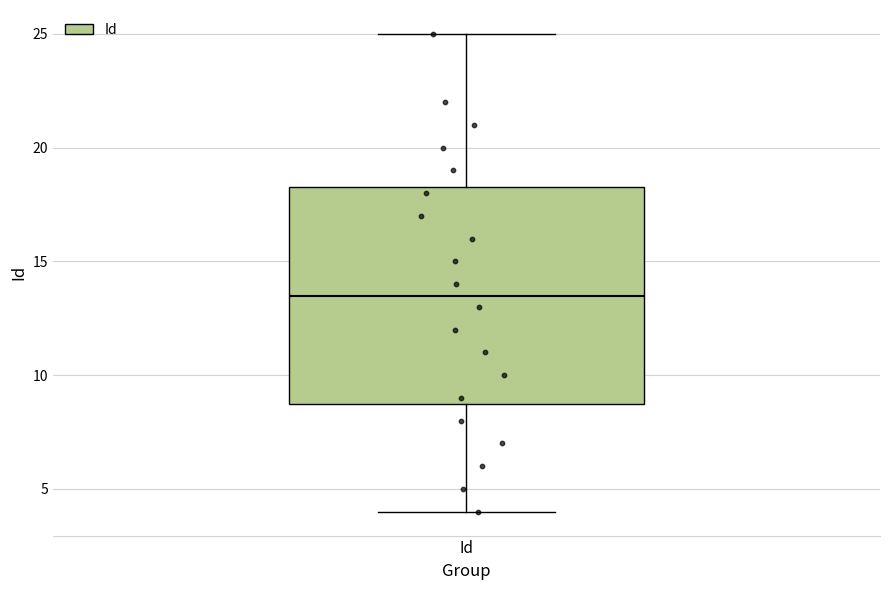

Read this box plot against the y-axis: the position of the median line, the range covered by the box, and the ends of both whiskers. The values are not printed on the chart, so give them approximately, as read against the axis.

median 13.5, box 9.0 to 18.5, whiskers 4.0 to 25.0